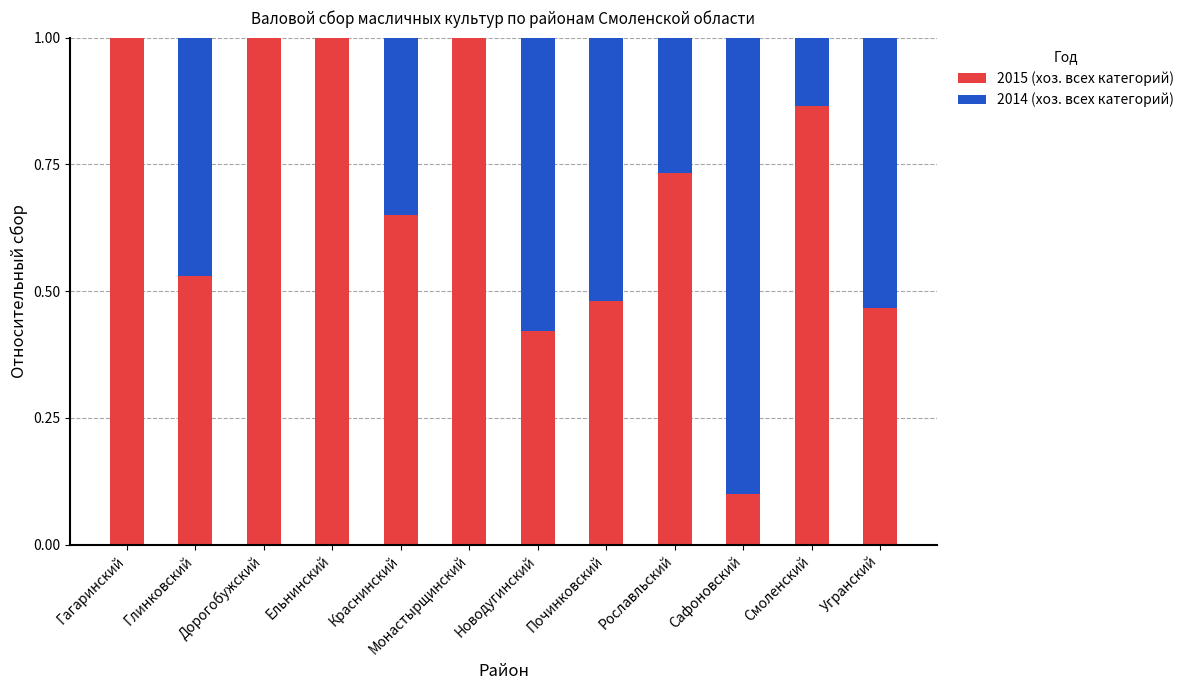

Are the bars grouped side by side (vs. stacked)?

No